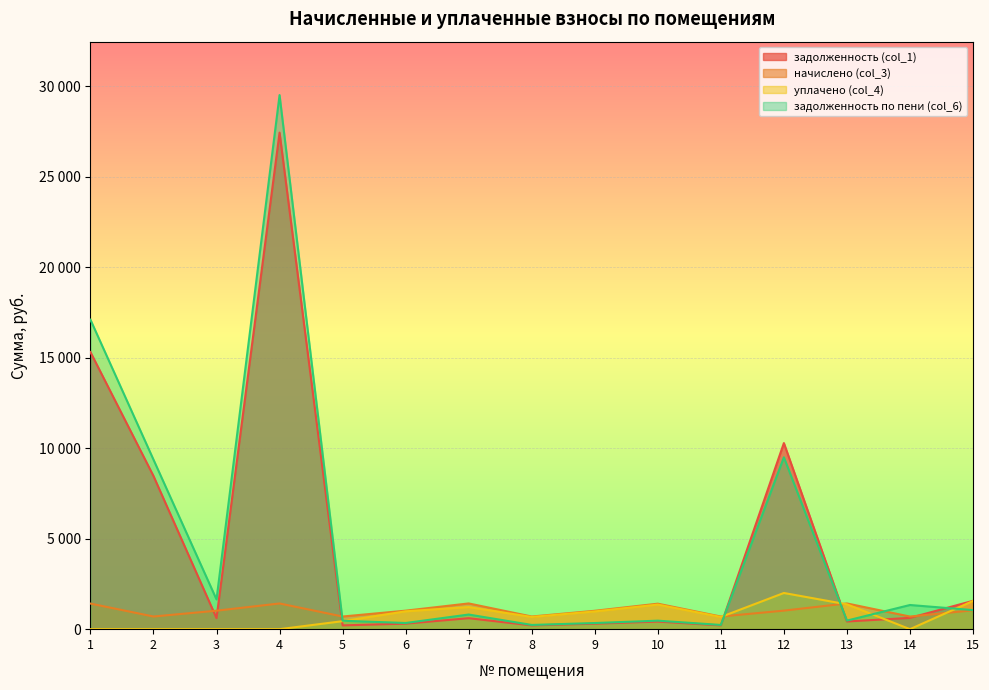

Which category has the highest value in the задолженность по пени (col_6) series?

4